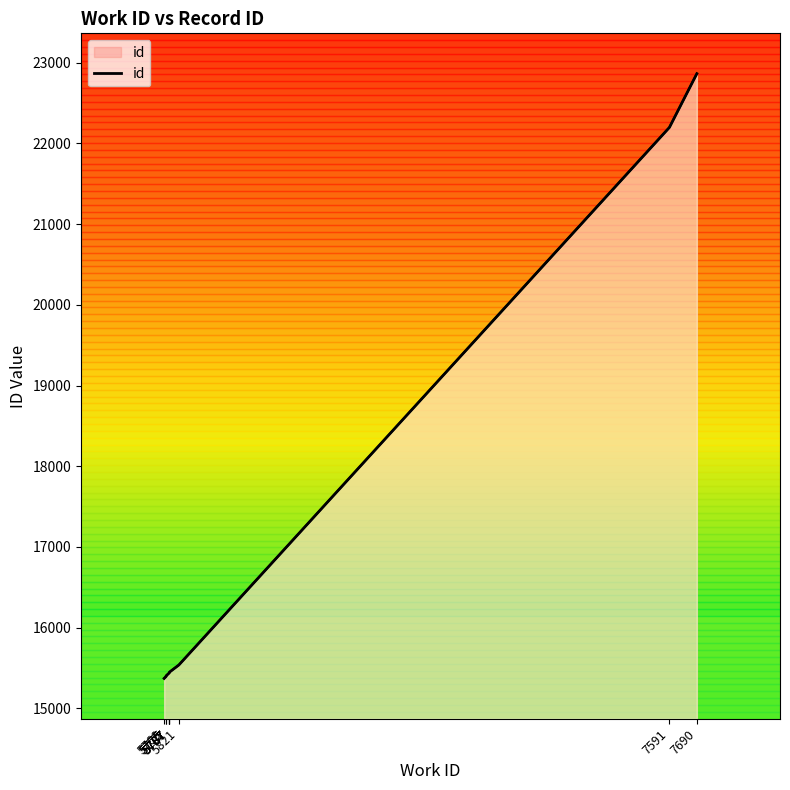

How many lines are shown in the chart?

1